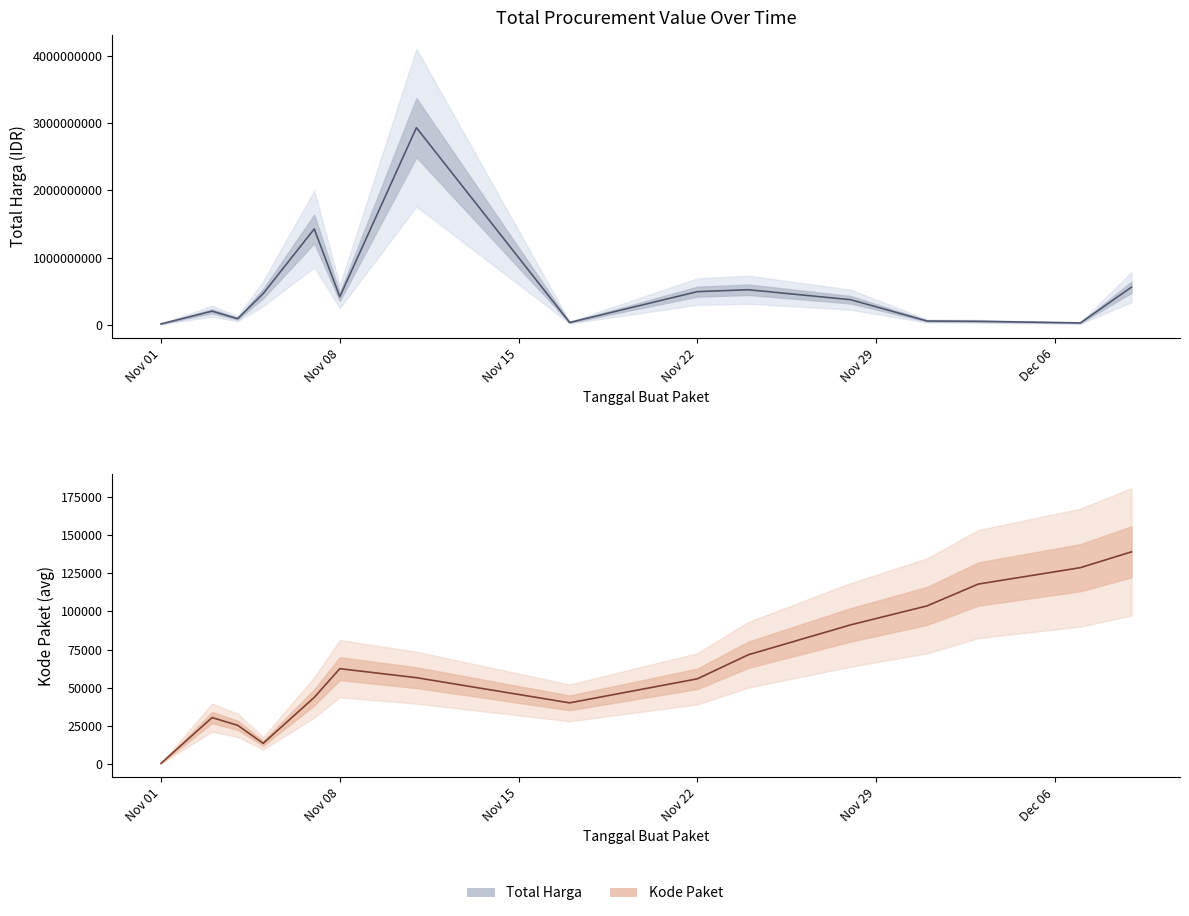

True or false: Kode Paket (midline) and Total Harga (midline) intersect in this chart.

False